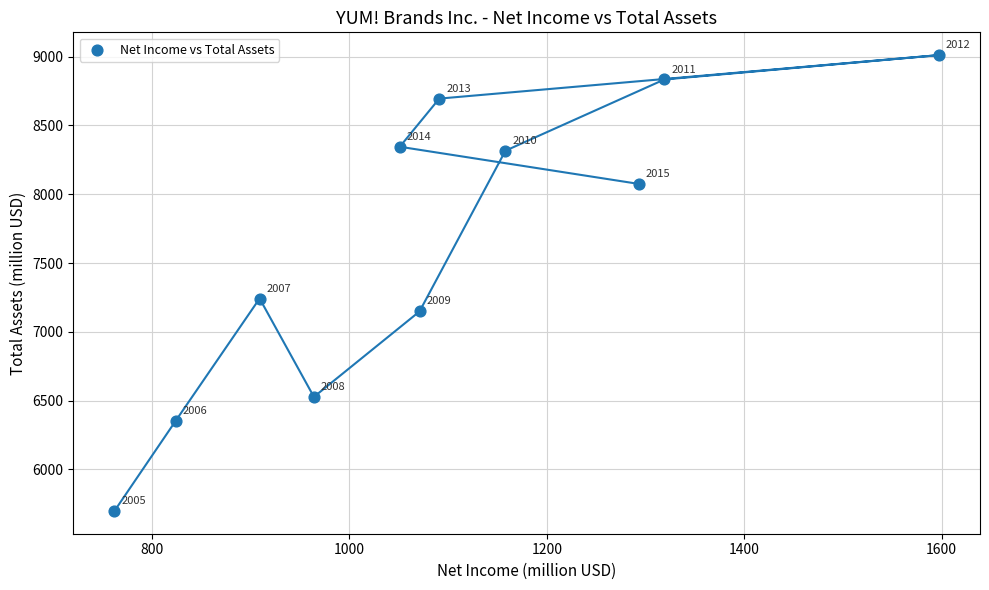

What Y value in the scatter plot is closest to 7354?

7242